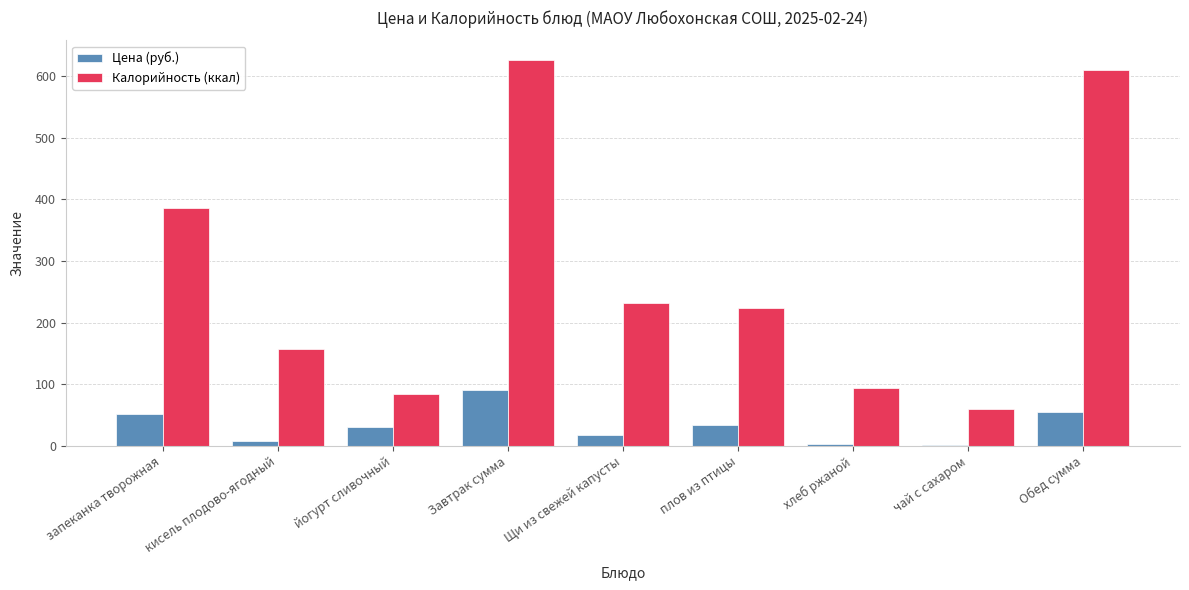

Is it true that Цена (руб.) equals 1.0 at чай с сахаром?

True